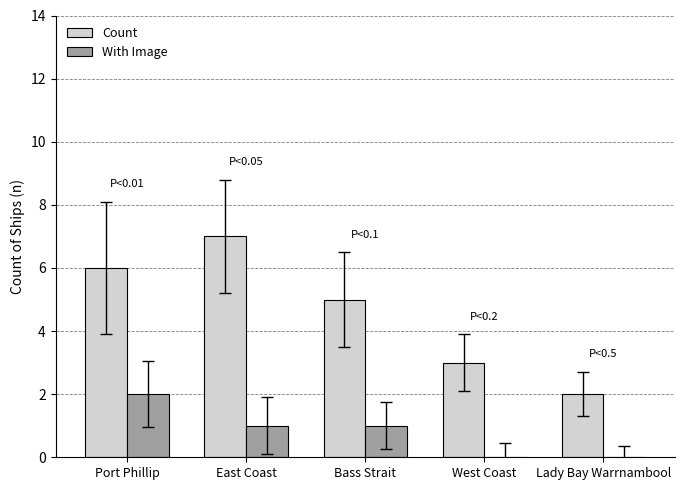

How many groups of bars are there?

5